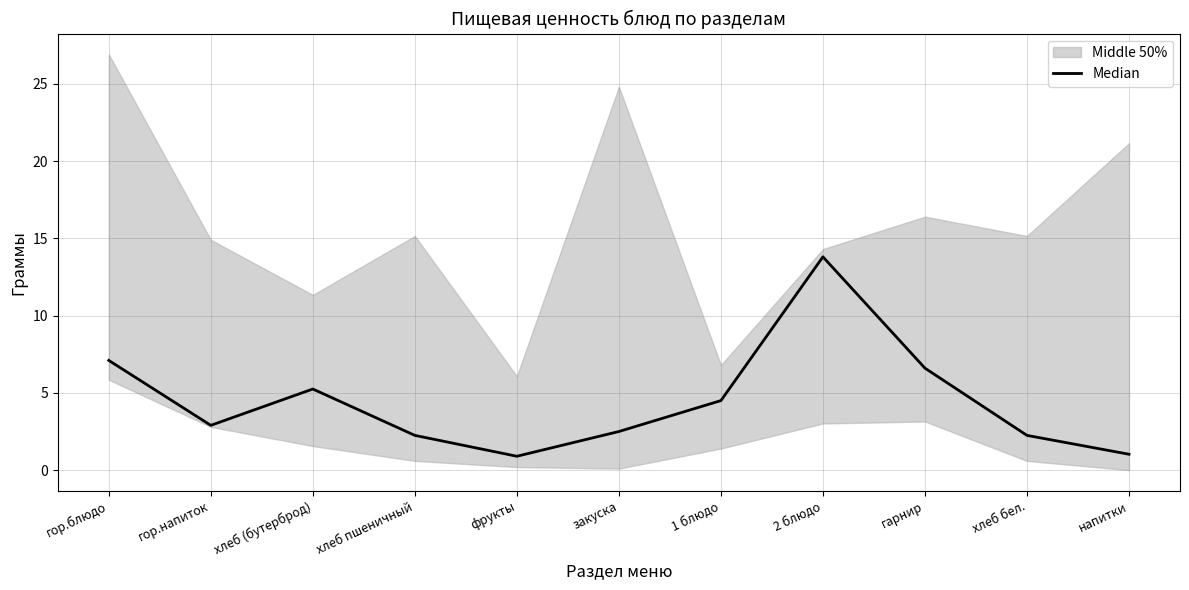

How many points are higher than both their immediate neighbors (excluding endpoints)?

2